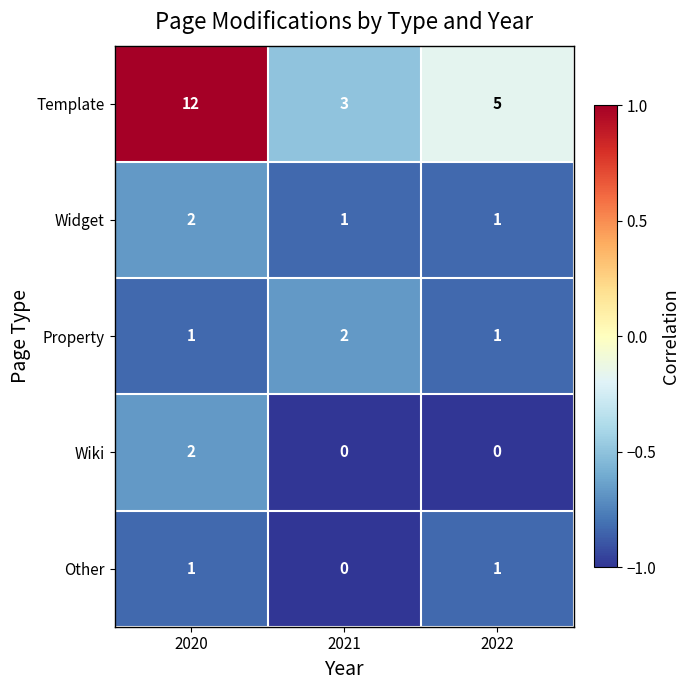

Is it true that Property equals 2 at 2020?

False